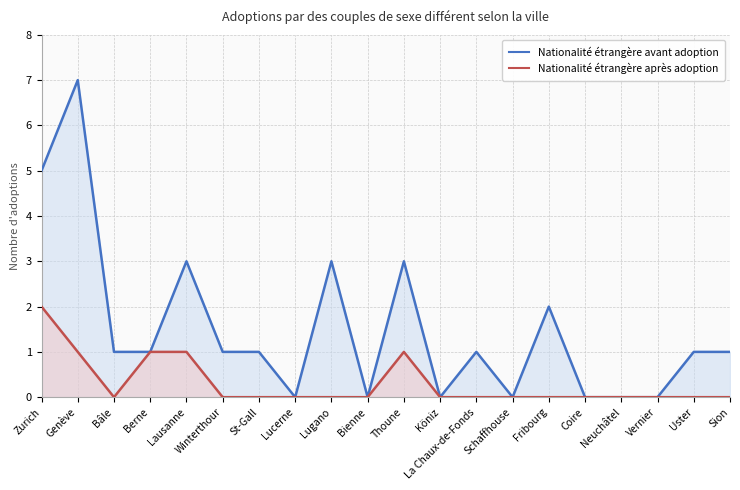

Is it true that Nationalité étrangère avant adoption equals 3 at Lausanne?

True